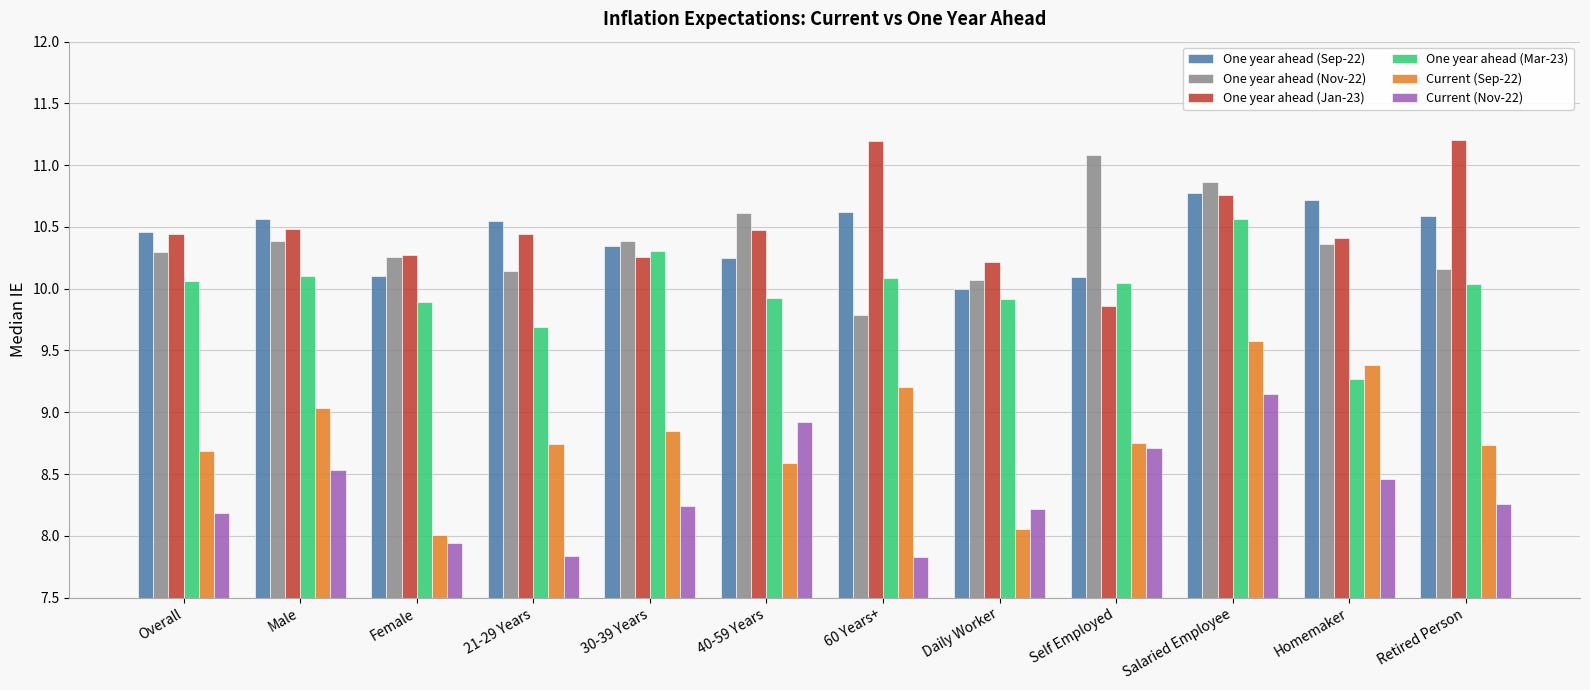

At how many categories does at least one series exceed 9?

12